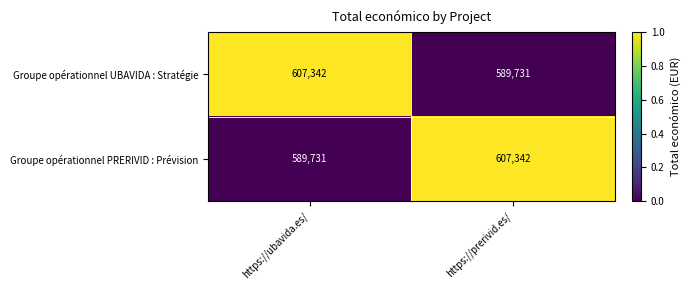

What is the maximum value shown in the chart?

607342